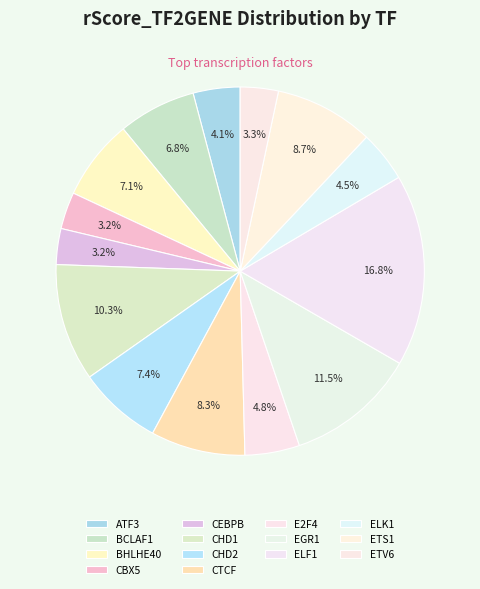

How many slices are in this pie chart?

14